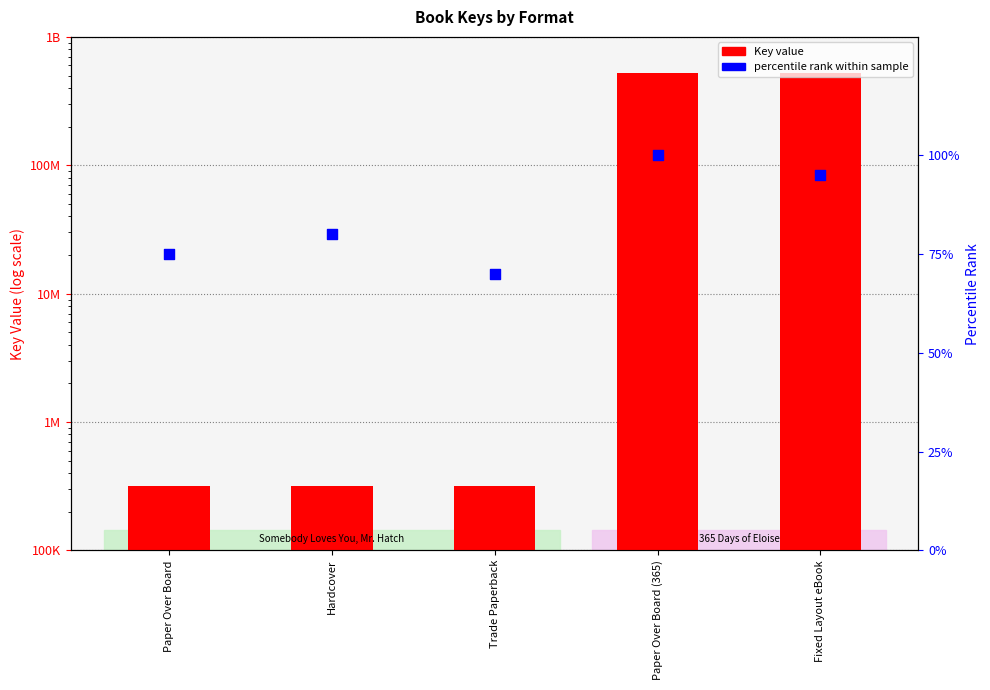

What is the total value across all series at Paper Over Board?

318368